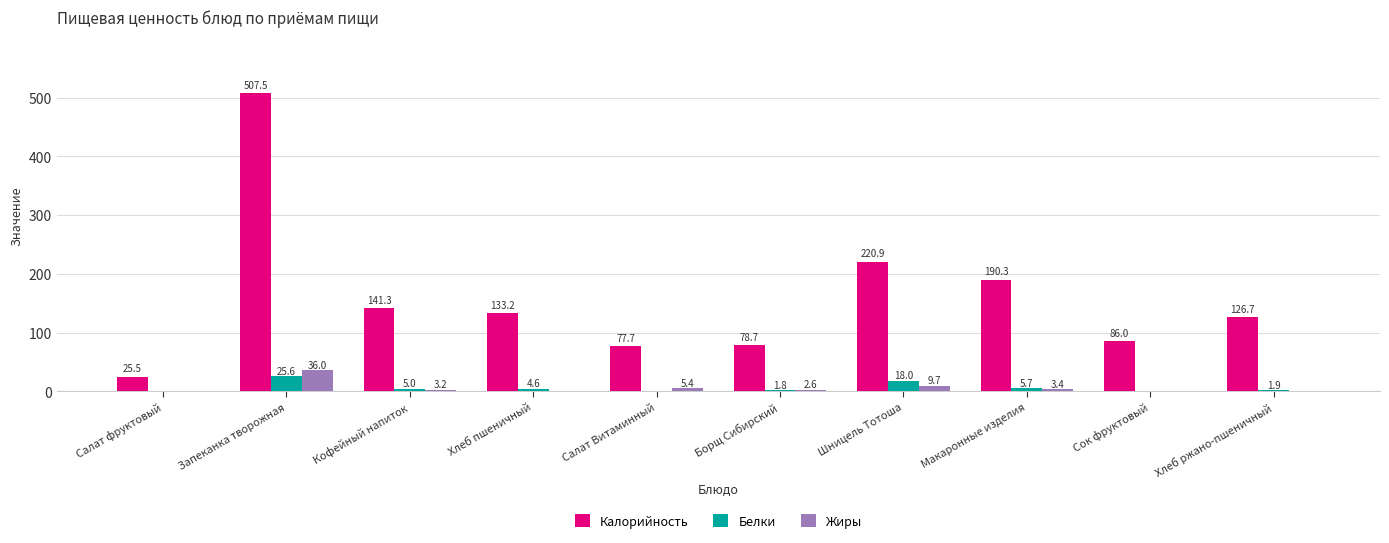

What is the maximum value for Жиры?

36.0